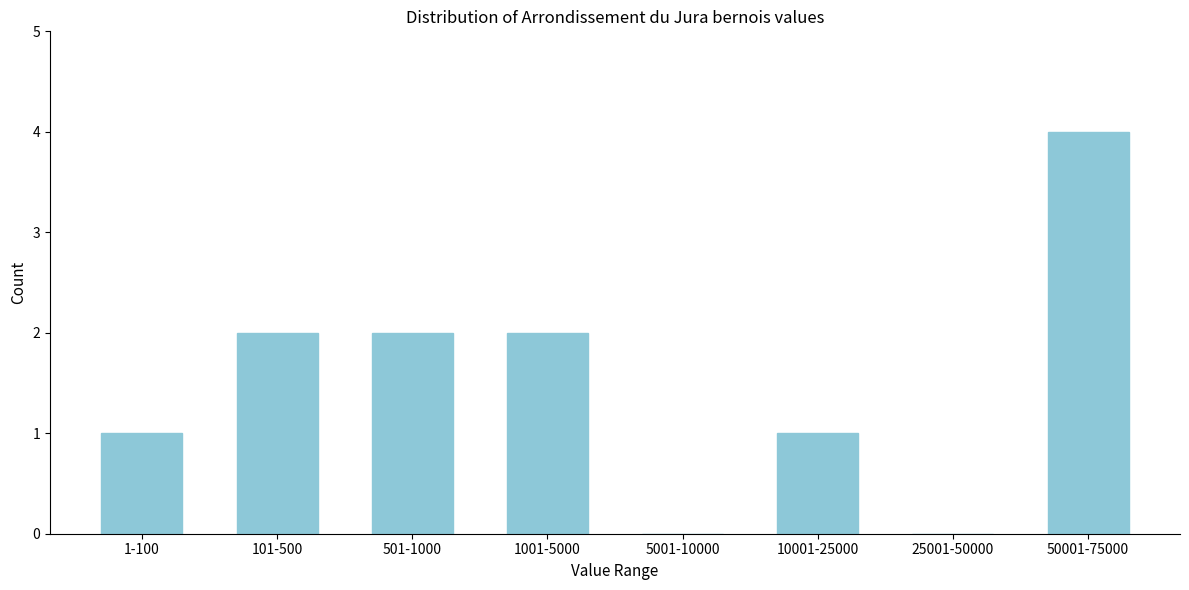

Reading right to left, what are all the values shown in this chart?

50001-75000=4	25001-50000=0	10001-25000=1	5001-10000=0	1001-5000=2	501-1000=2	101-500=2	1-100=1